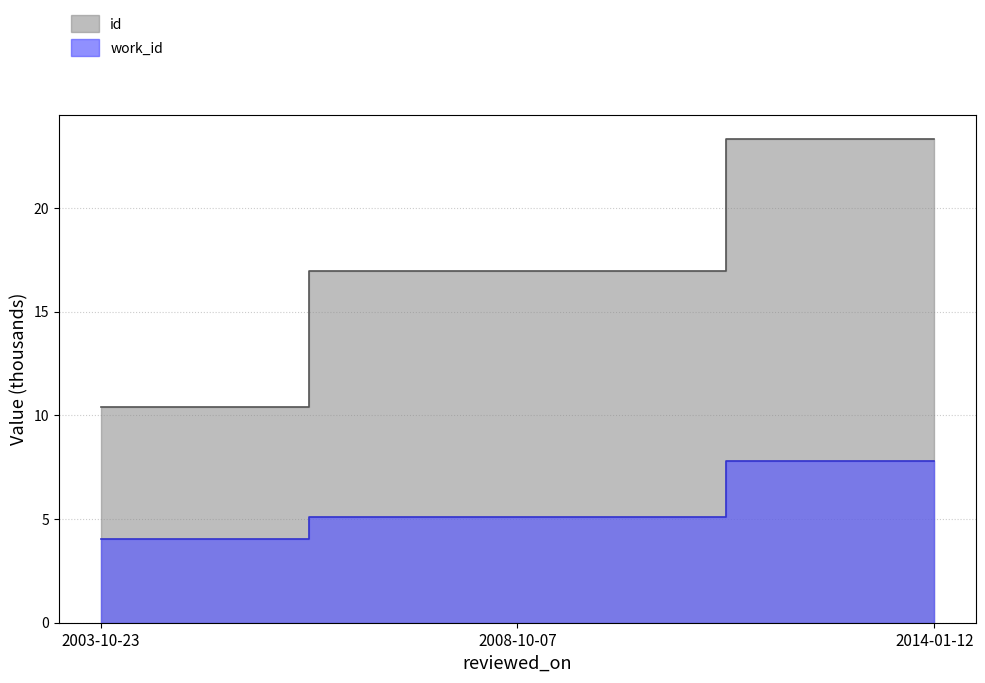

What are all the series names shown in the legend?

id, work_id